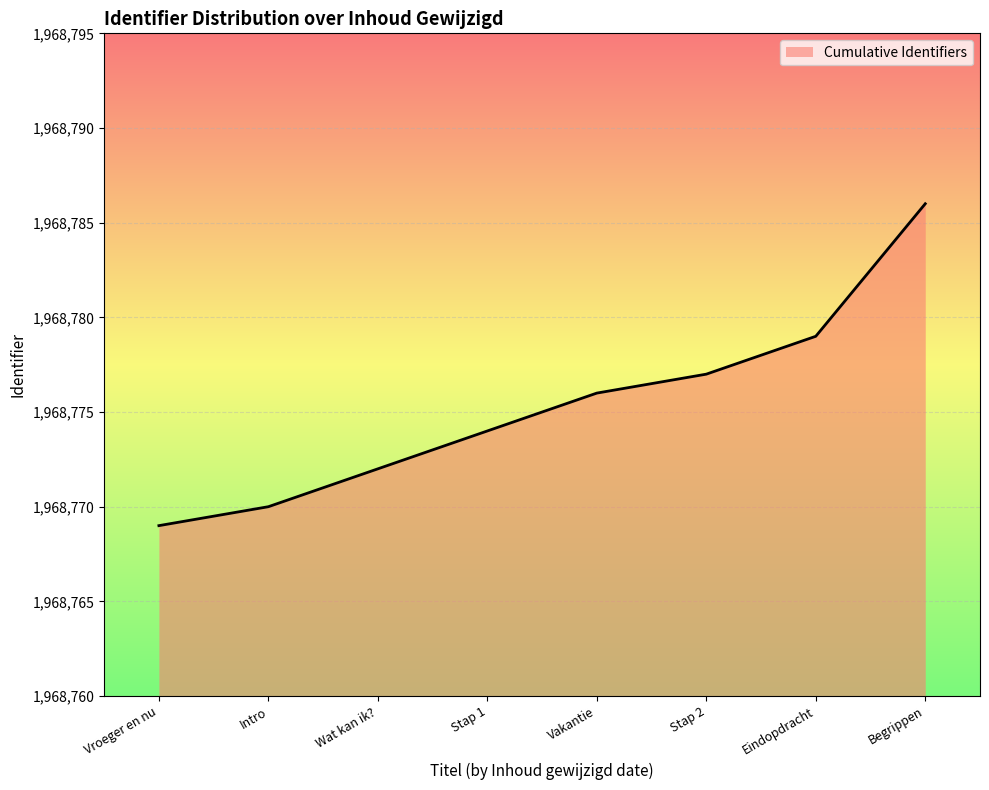

List the labels in order of value, smallest first.

Vroeger en nu, Intro, Wat kan ik?, Stap 1, Vakantie, Stap 2, Eindopdracht, Begrippen